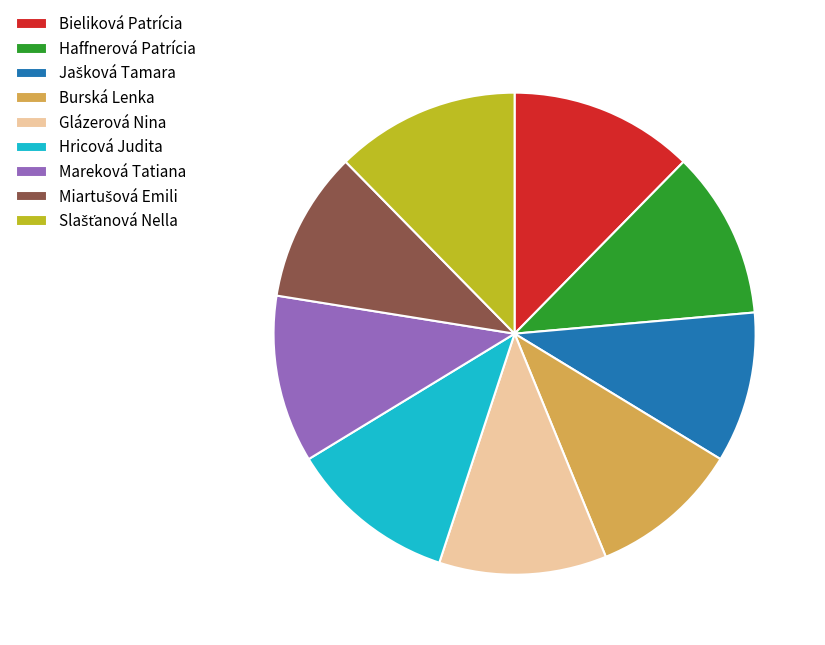

The Bieliková Patrícia slice represents 7% of the pie. True or false?

False